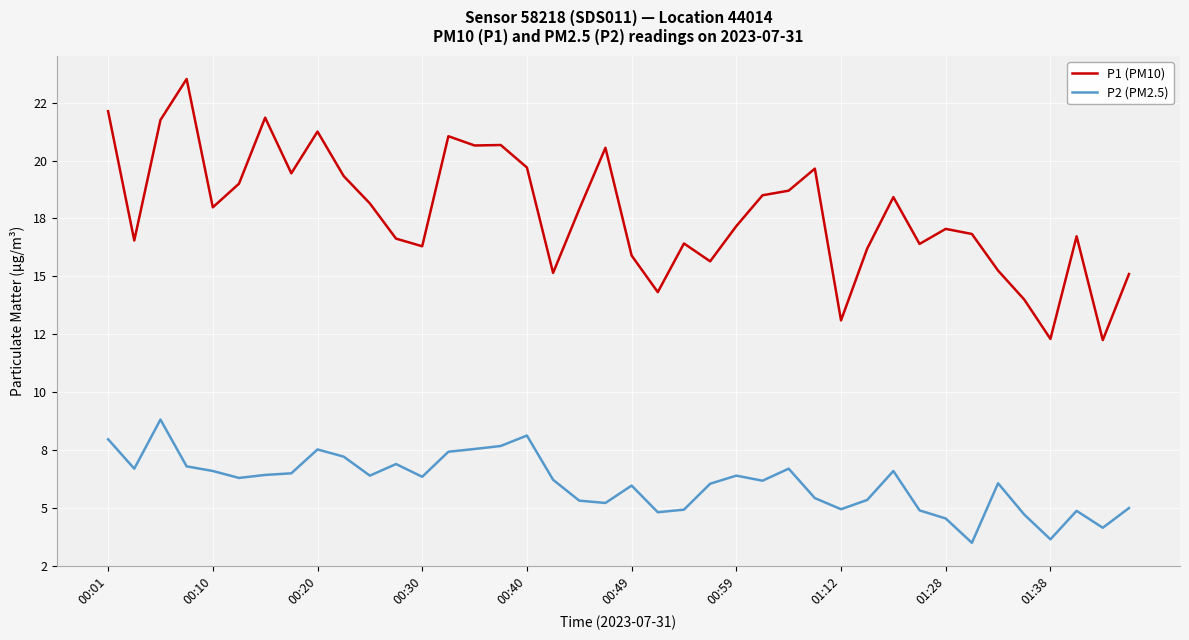

True or false: P1 (PM10) and P2 (PM2.5) intersect in this chart.

False